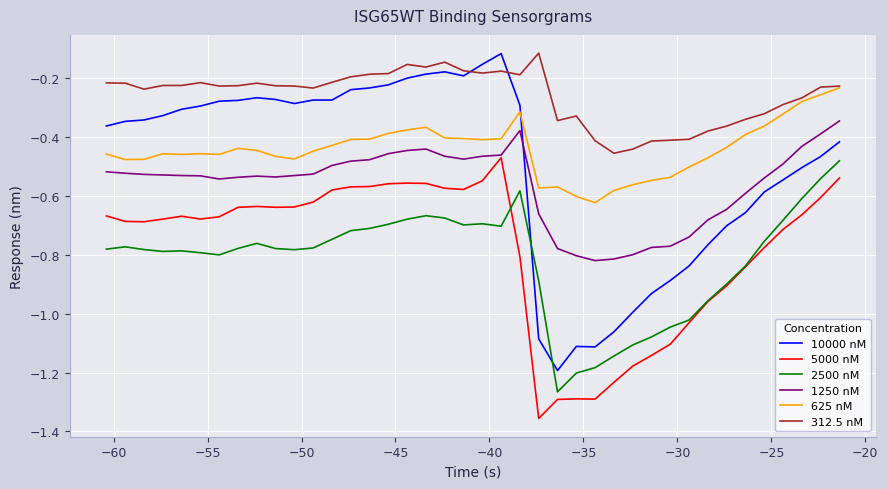

True or false: 1250 nM and 312.5 nM cross at least once.

False